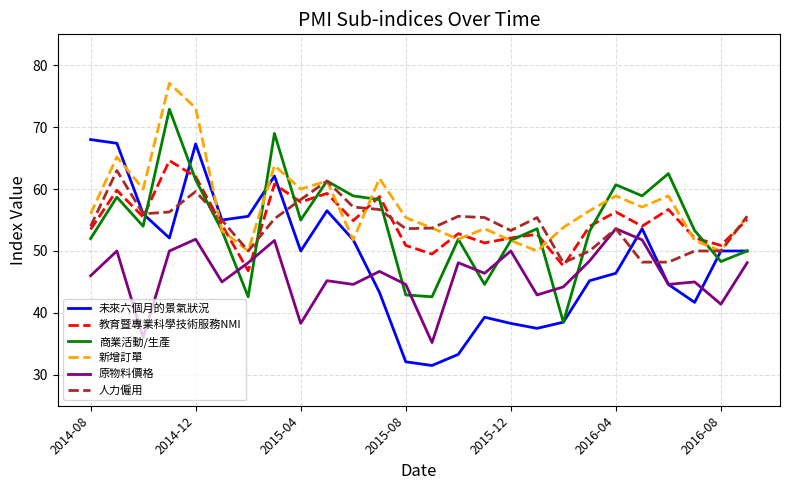

What is the greatest value displayed?

77.1